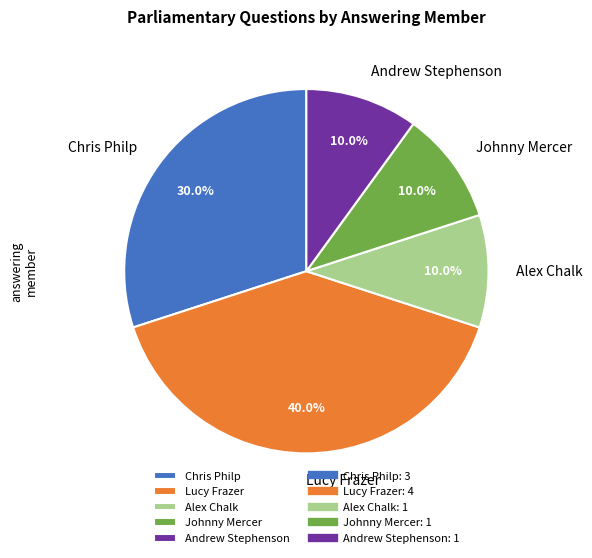

How many segments does this pie chart have?

5